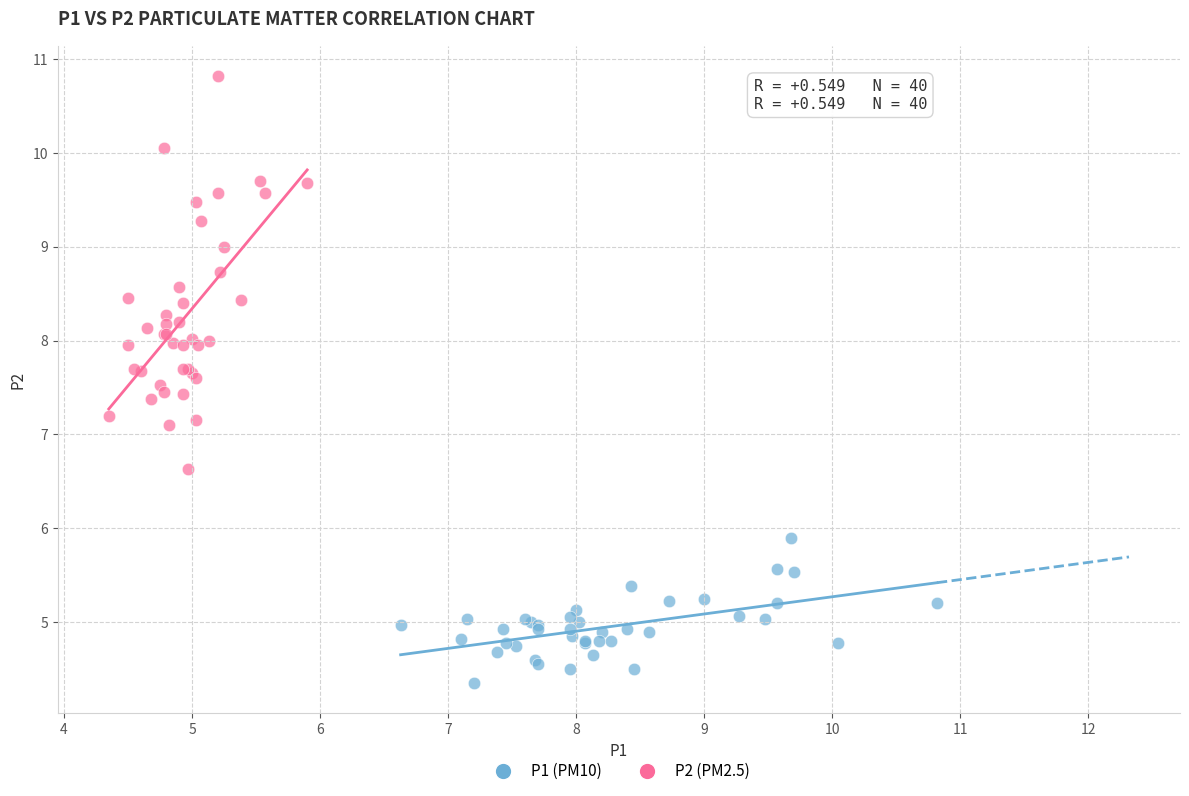

Which series has the largest Y range (max minus min)?

P2 (PM2.5)